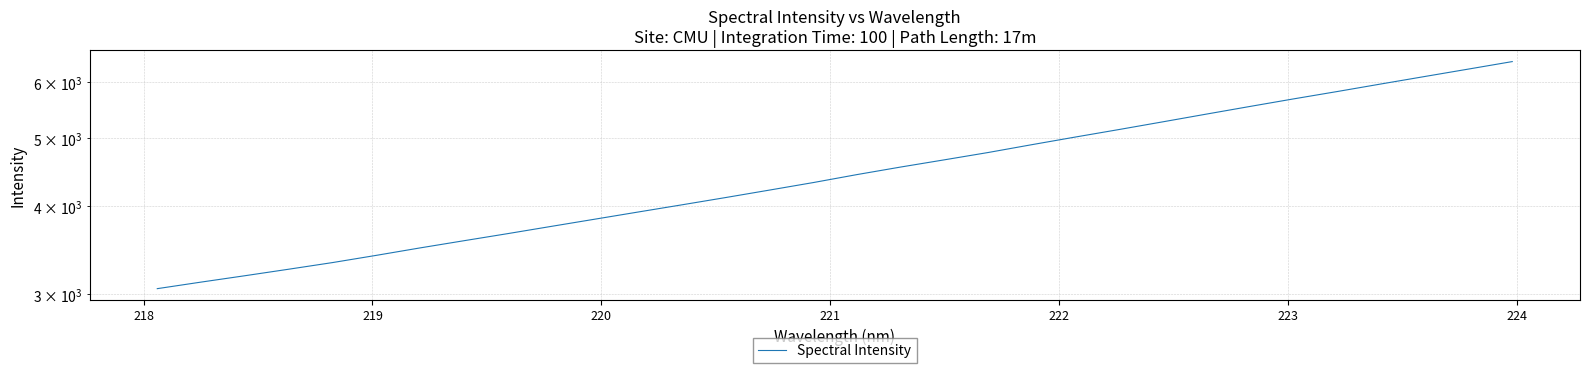

How many lines are shown in the chart?

1